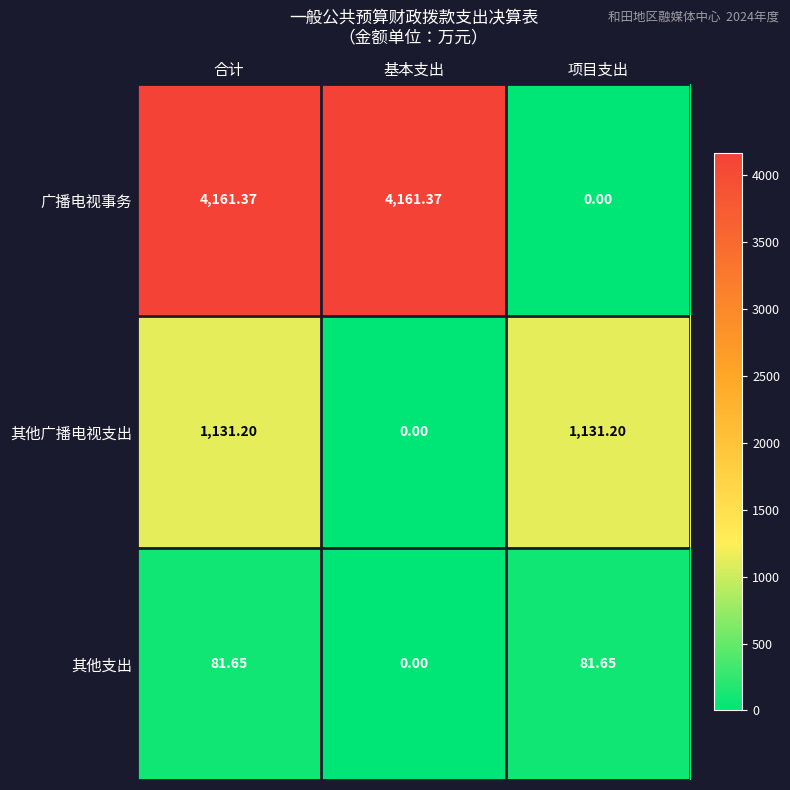

At which label is 广播电视事务 closest to 2080?

项目支出